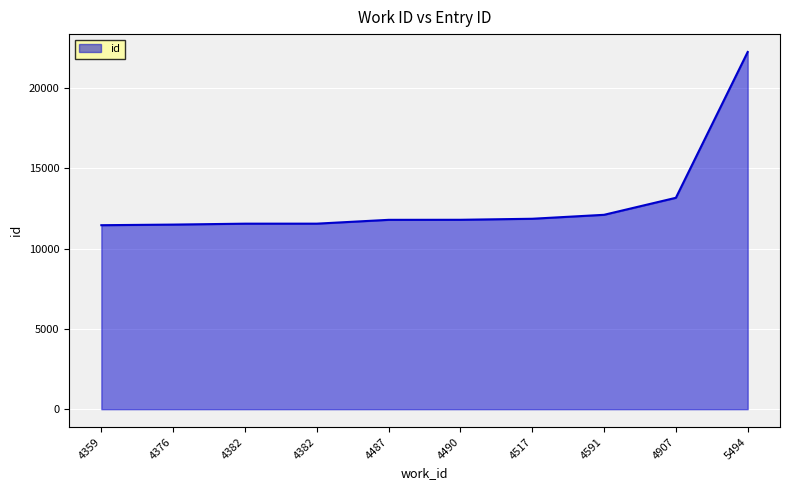

Is this an area chart (filled region under the line)?

Yes